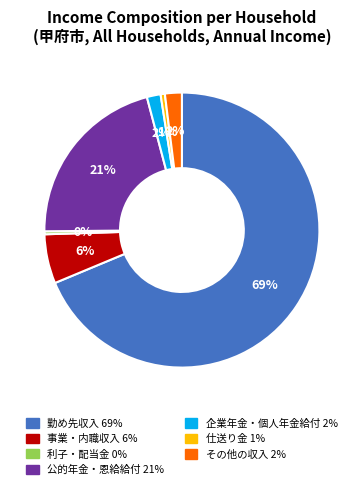

How many segments does this pie chart have?

7